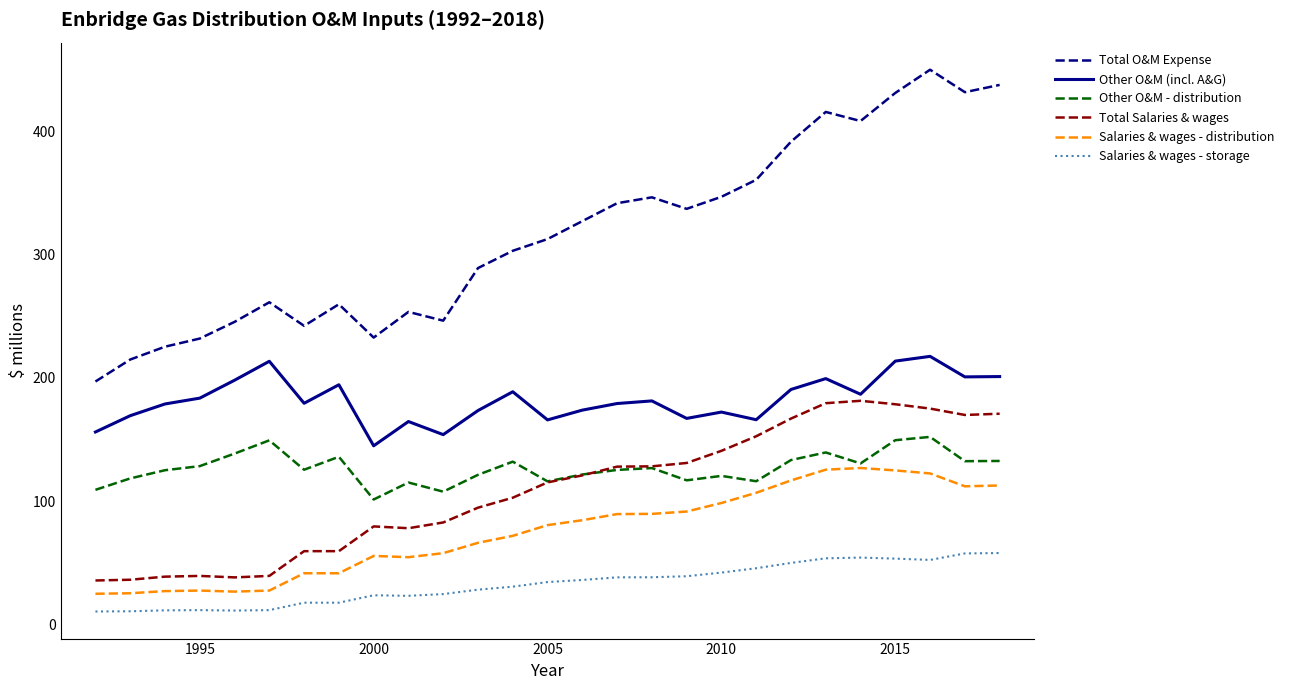

Which series has the largest total across all categories?

Total O&M Expense